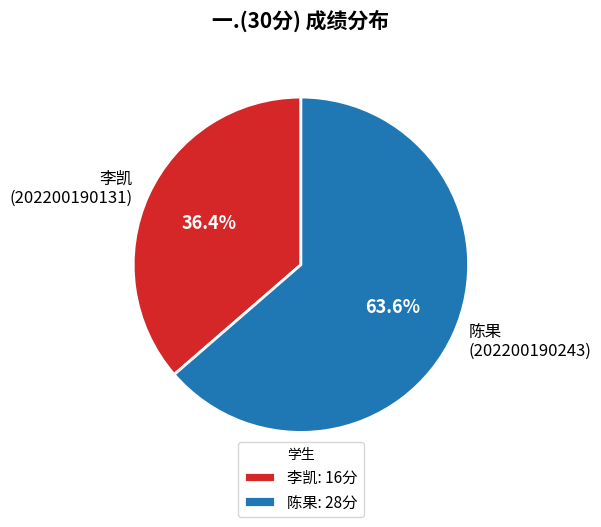

To the nearest percent, what is the average slice percentage?

50%